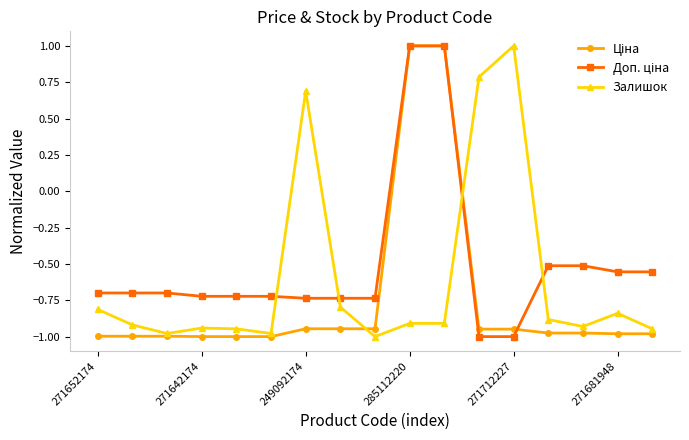

What is the greatest value displayed?

1.0